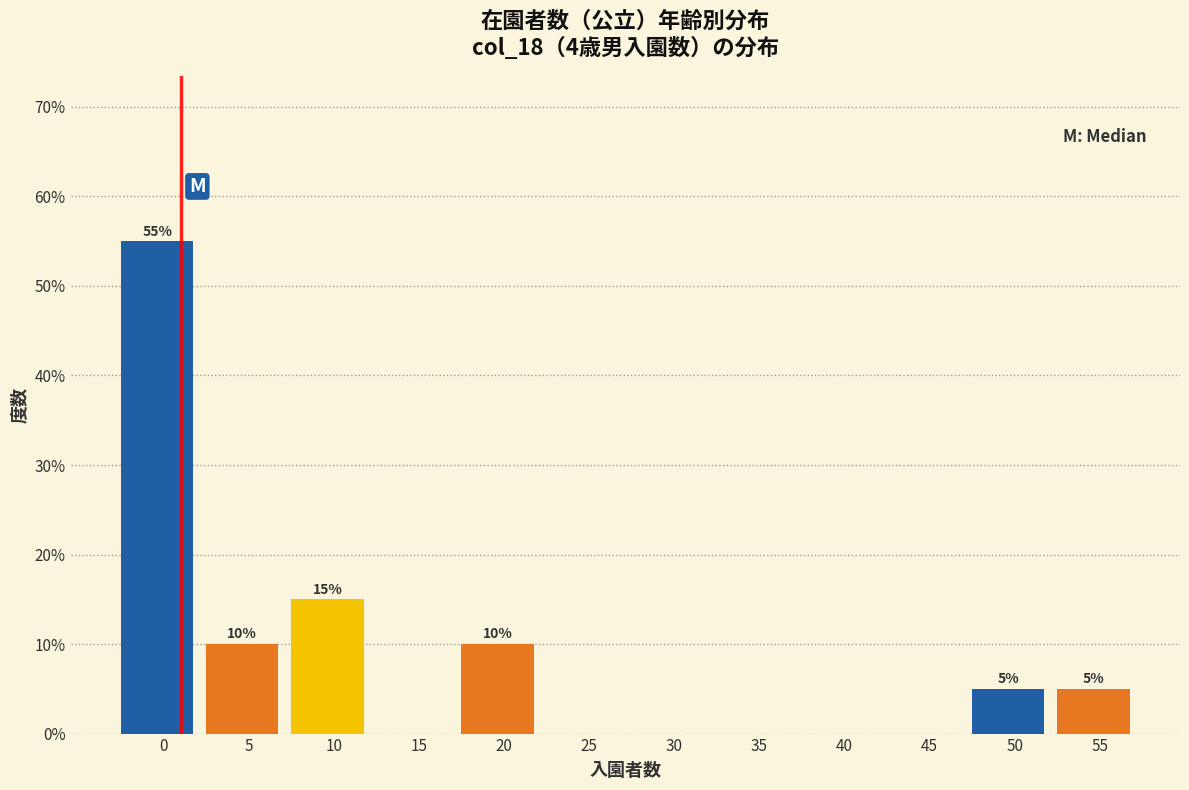

Reading right to left, what are all the values shown in this chart?

55=5.0	50=5.0	45=0.0	40=0.0	35=0.0	30=0.0	25=0.0	20=10.0	15=0.0	10=15.0	5=10.0	0=55.0